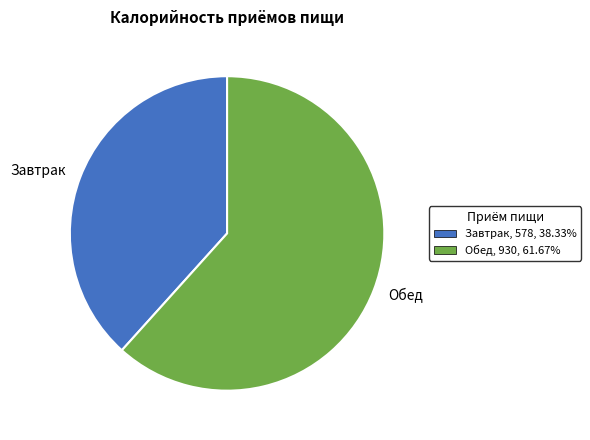

Which slice is the smallest?

Завтрак